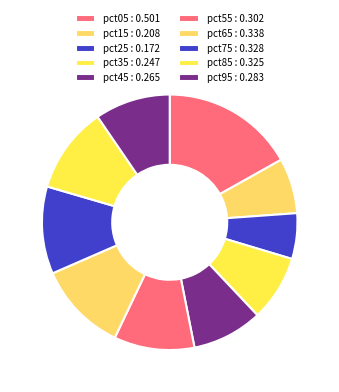

True or false: pct85 accounts for 1% of the total.

False